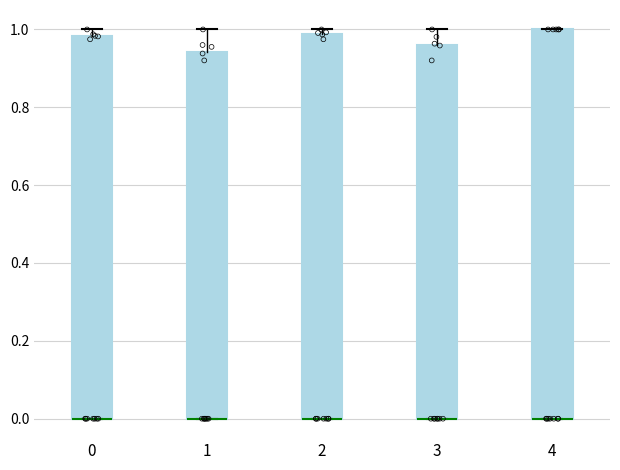

Reading left to right, read every box against the y-axis: the position of its median line, the range the box covers, and the ends of its whiskers. The values are not printed on the chart, so give them approximately, as read against the axis.

0: median 0.00 (drawn on the box's lower edge), box 0.00 to 0.98, whiskers 0.00 to 1.00
1: median 0.00 (drawn on the box's lower edge), box 0.00 to 0.94, whiskers 0.00 to 1.00
2: median 0.00 (drawn on the box's lower edge), box 0.00 to 0.98, whiskers 0.00 to 1.00
3: median 0.00 (drawn on the box's lower edge), box 0.00 to 0.96, whiskers 0.00 to 1.00
4: median 0.00 (drawn on the box's lower edge), box 0.00 to 1.00, whiskers 0.00 to 1.00